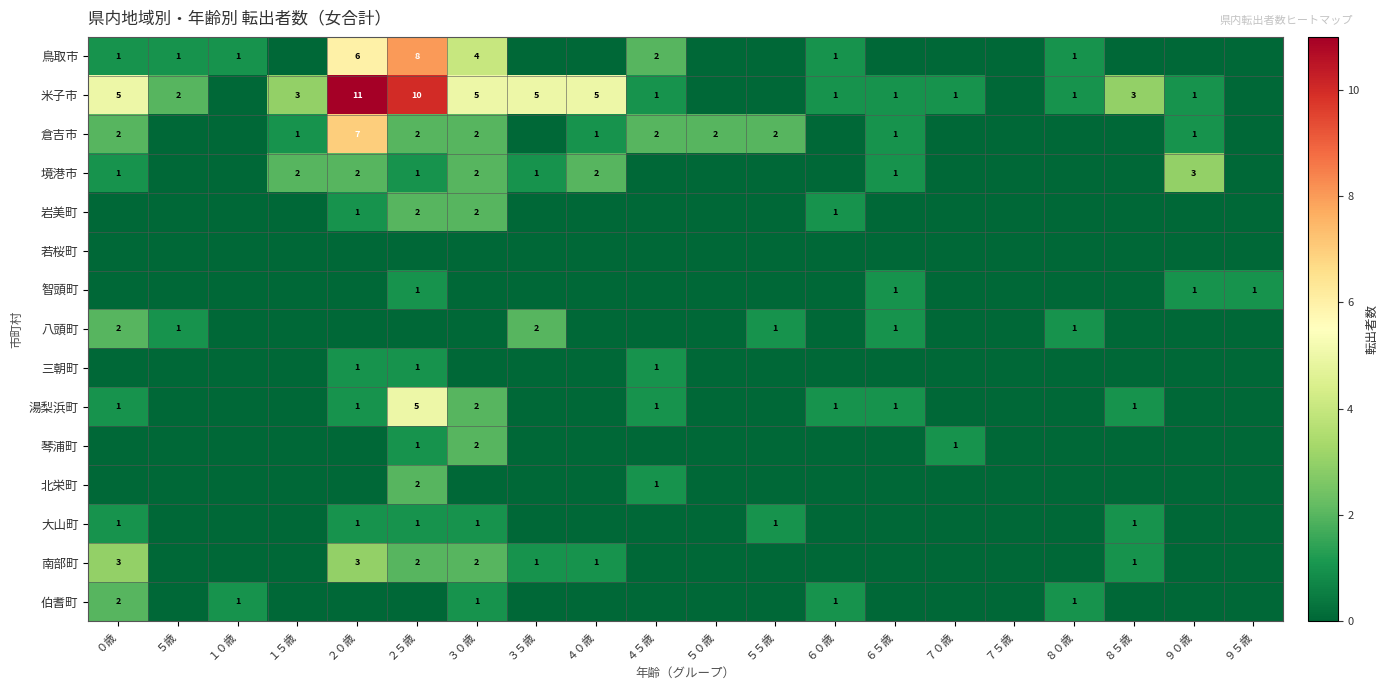

What is the total value across all series at ９５歳?

1